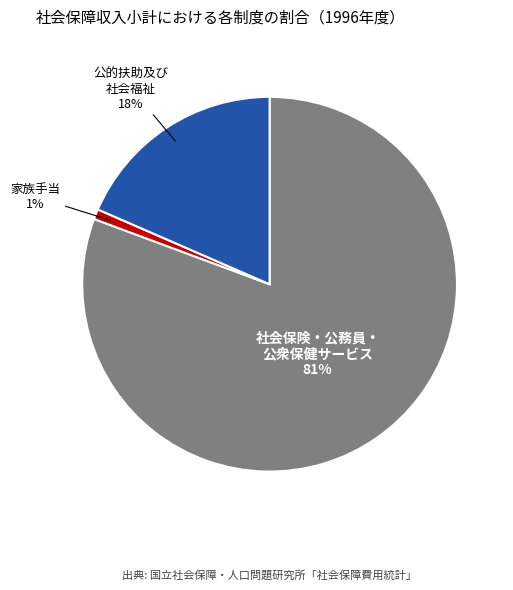

To the nearest percent, what is the average slice percentage?

33%